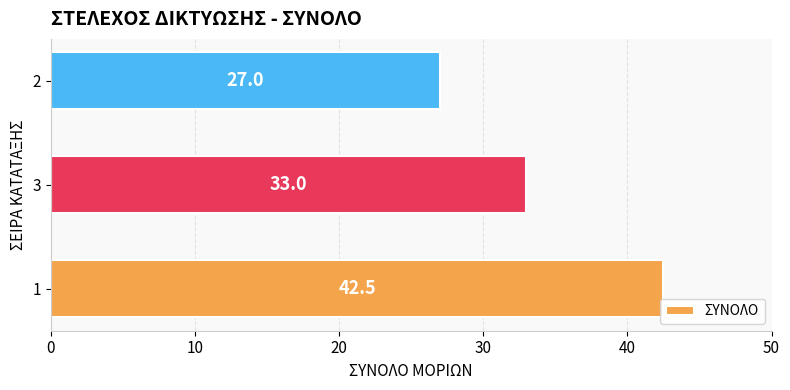

What is the greatest value displayed?

42.5